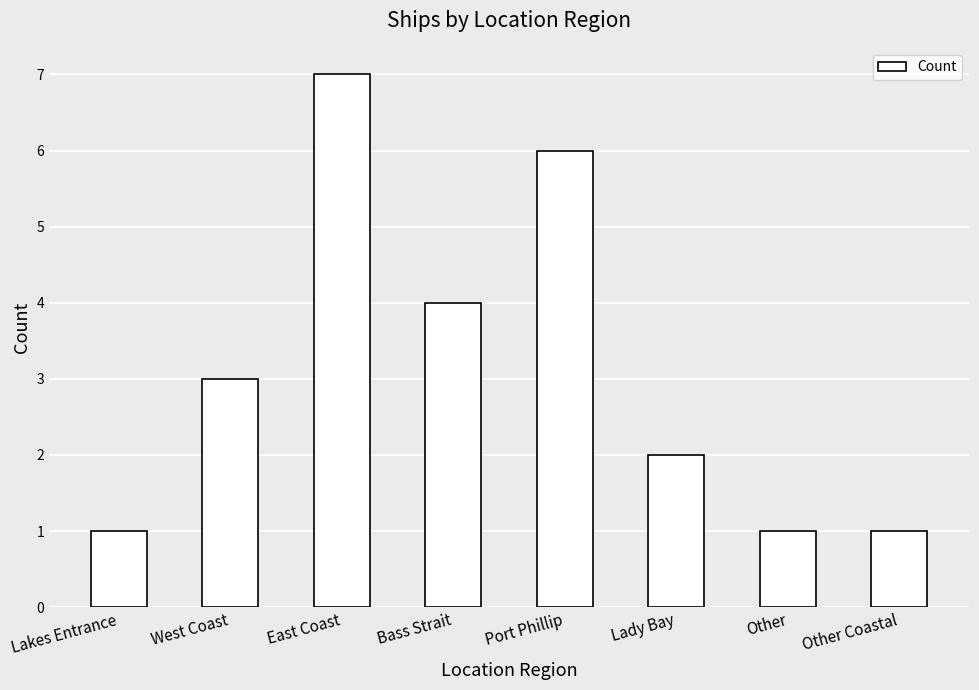

What is the minimum value shown in the chart?

1